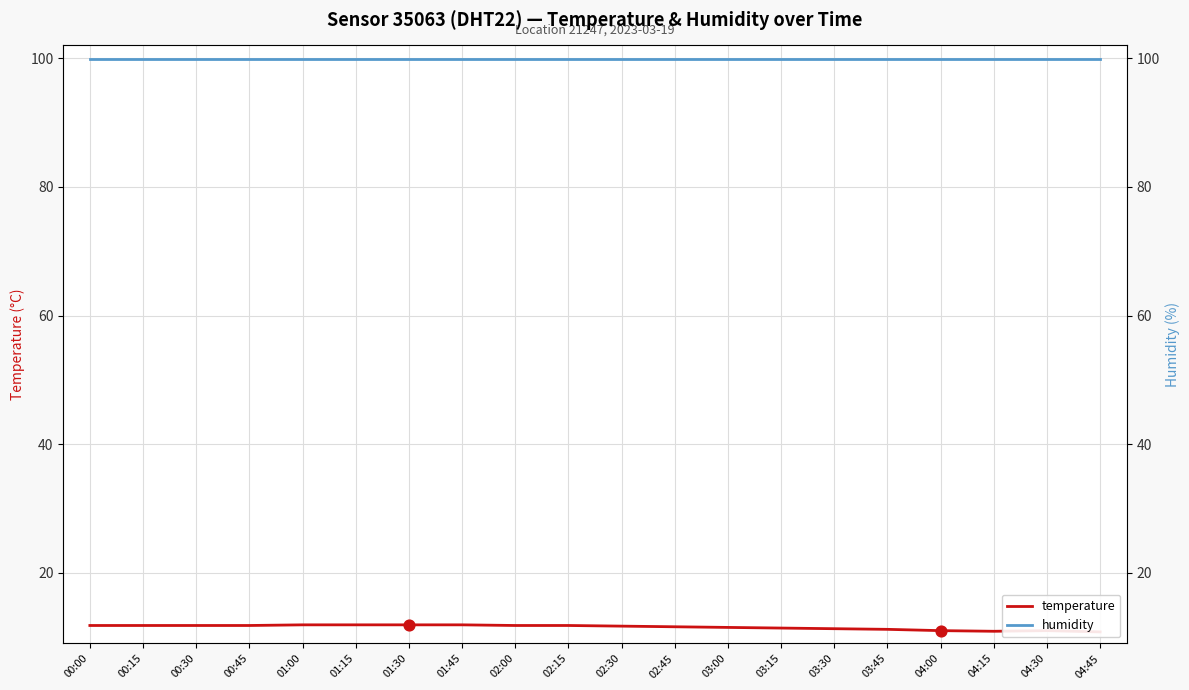

What are all the series names shown in the legend?

humidity, temperature